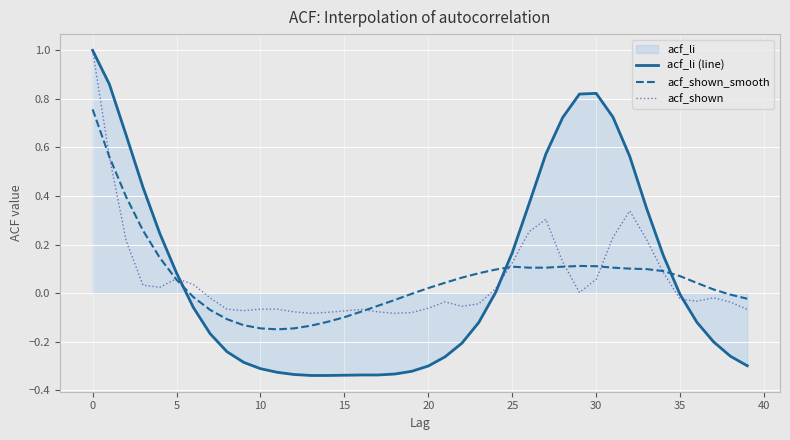

What is the total value across all series at 15?

-0.5